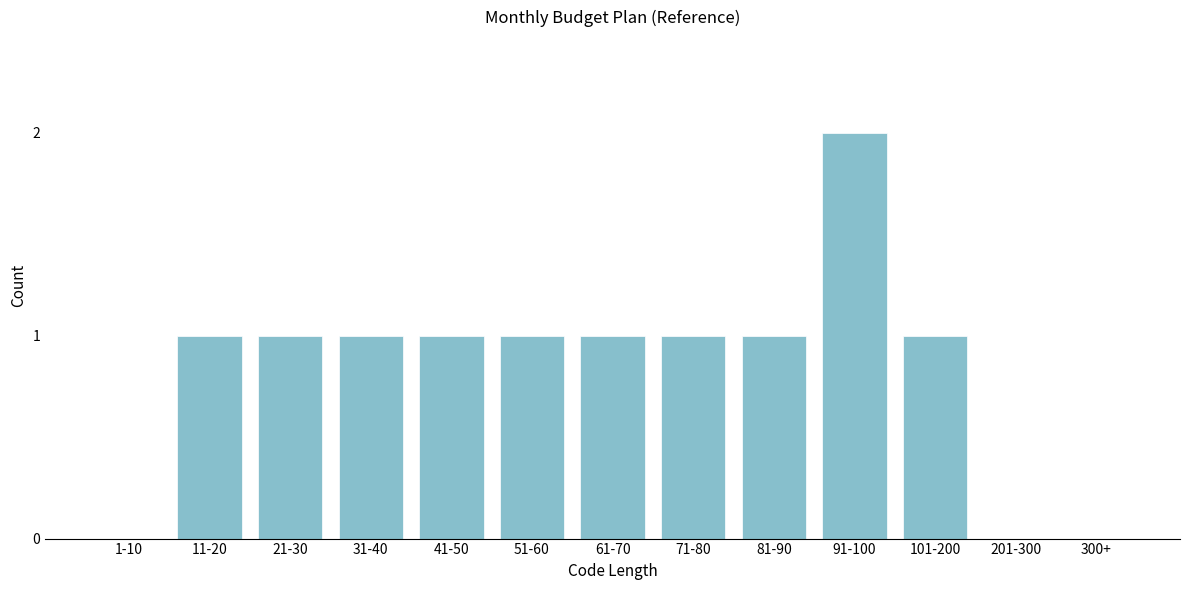

Reading right to left, list all the values displayed in this chart.

300+=0	201-300=0	101-200=1	91-100=2	81-90=1	71-80=1	61-70=1	51-60=1	41-50=1	31-40=1	21-30=1	11-20=1	1-10=0